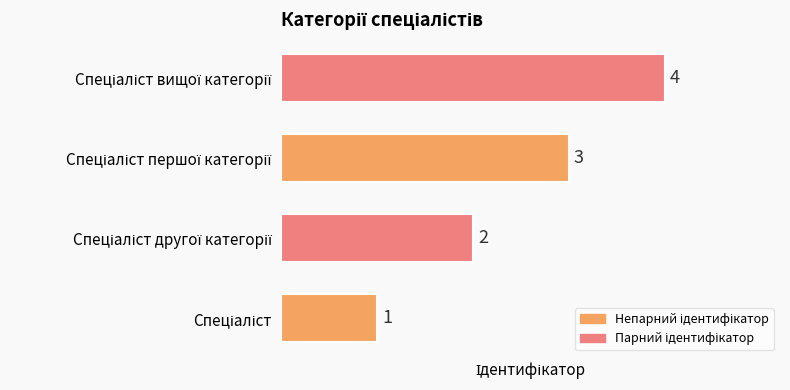

How many values are between 2 and 4?

3